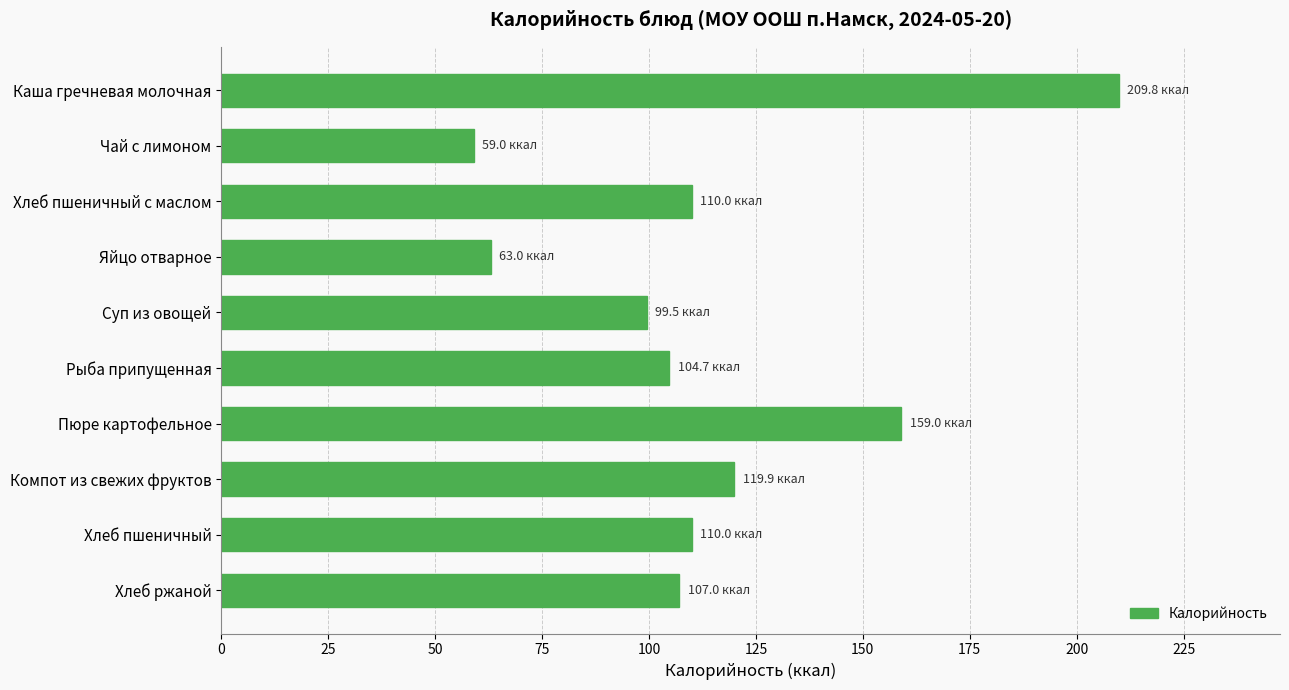

Reading bottom to top, extract all data points from this chart.

Хлеб ржаной=107.0	Хлеб пшеничный=110.0	Компот из свежих фруктов=119.9	Пюре картофельное=159.0	Рыба припущенная=104.7	Суп из овощей=99.5	Яйцо отварное=63.0	Хлеб пшеничный с маслом=110.0	Чай с лимоном=59.0	Каша гречневая молочная=209.8